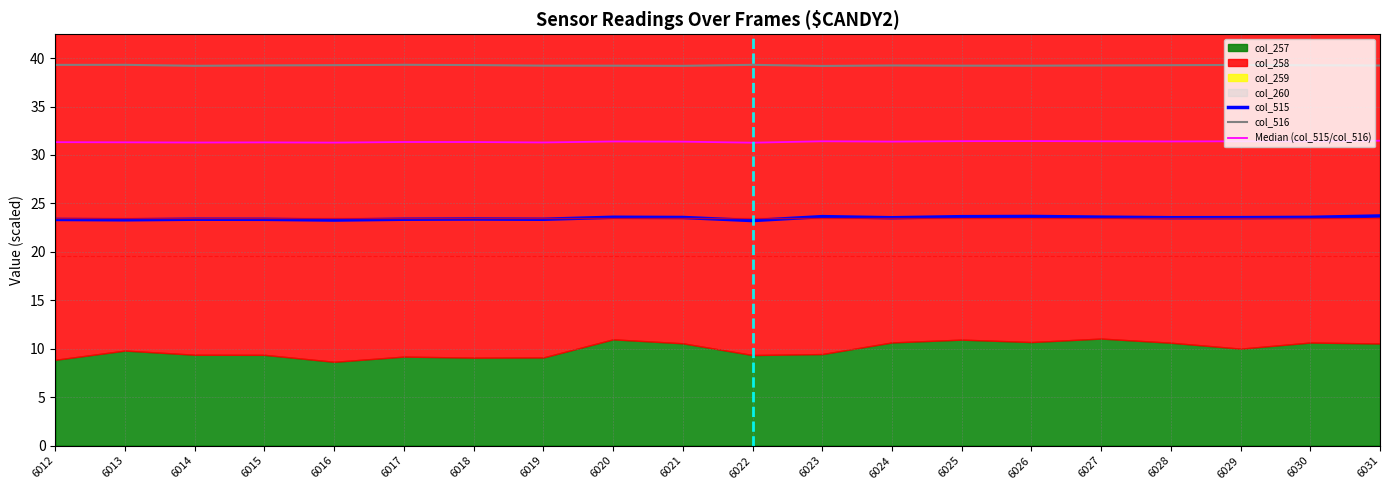

How many col_516 values are between 39 and 40?

20